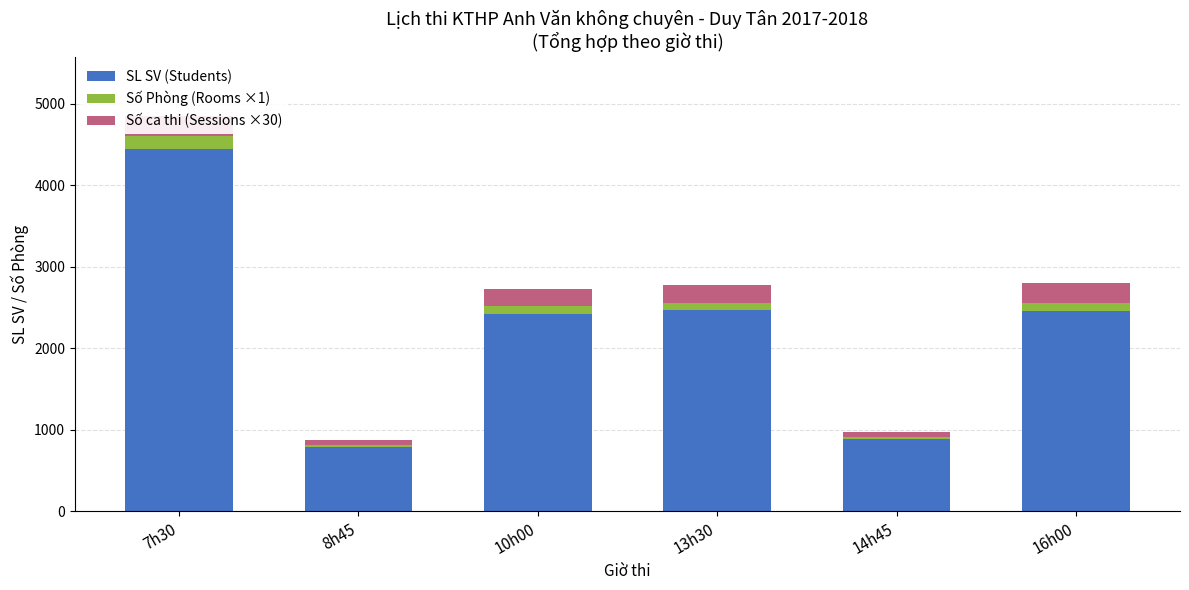

How many values in the Số Phòng (Rooms ×1) series are below 94?

3